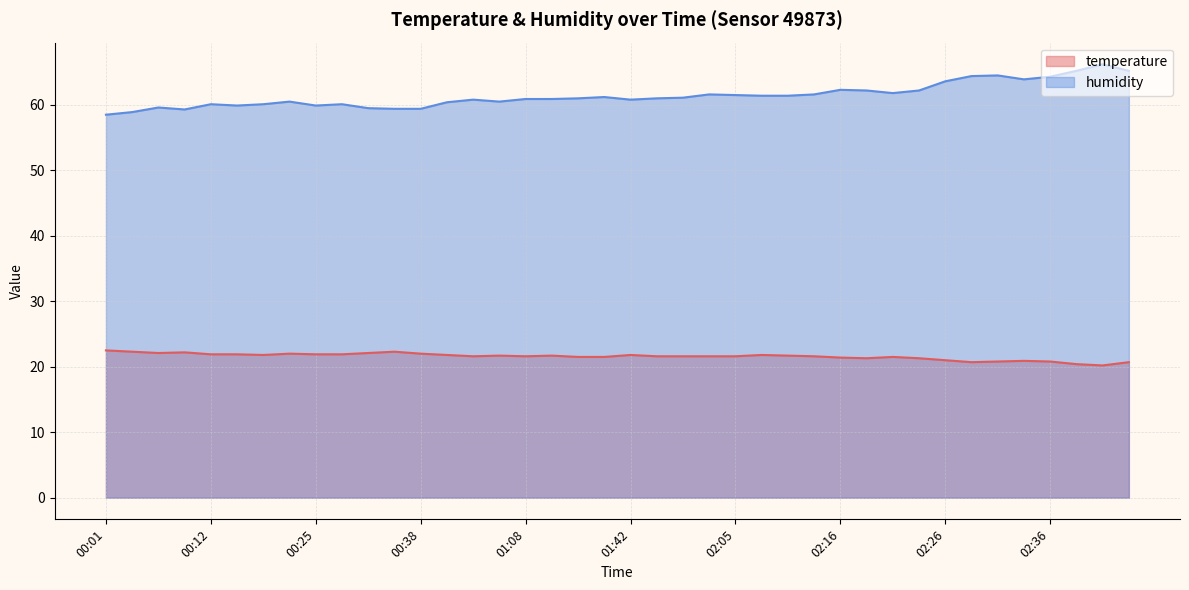

Which series has the largest total across all categories?

humidity